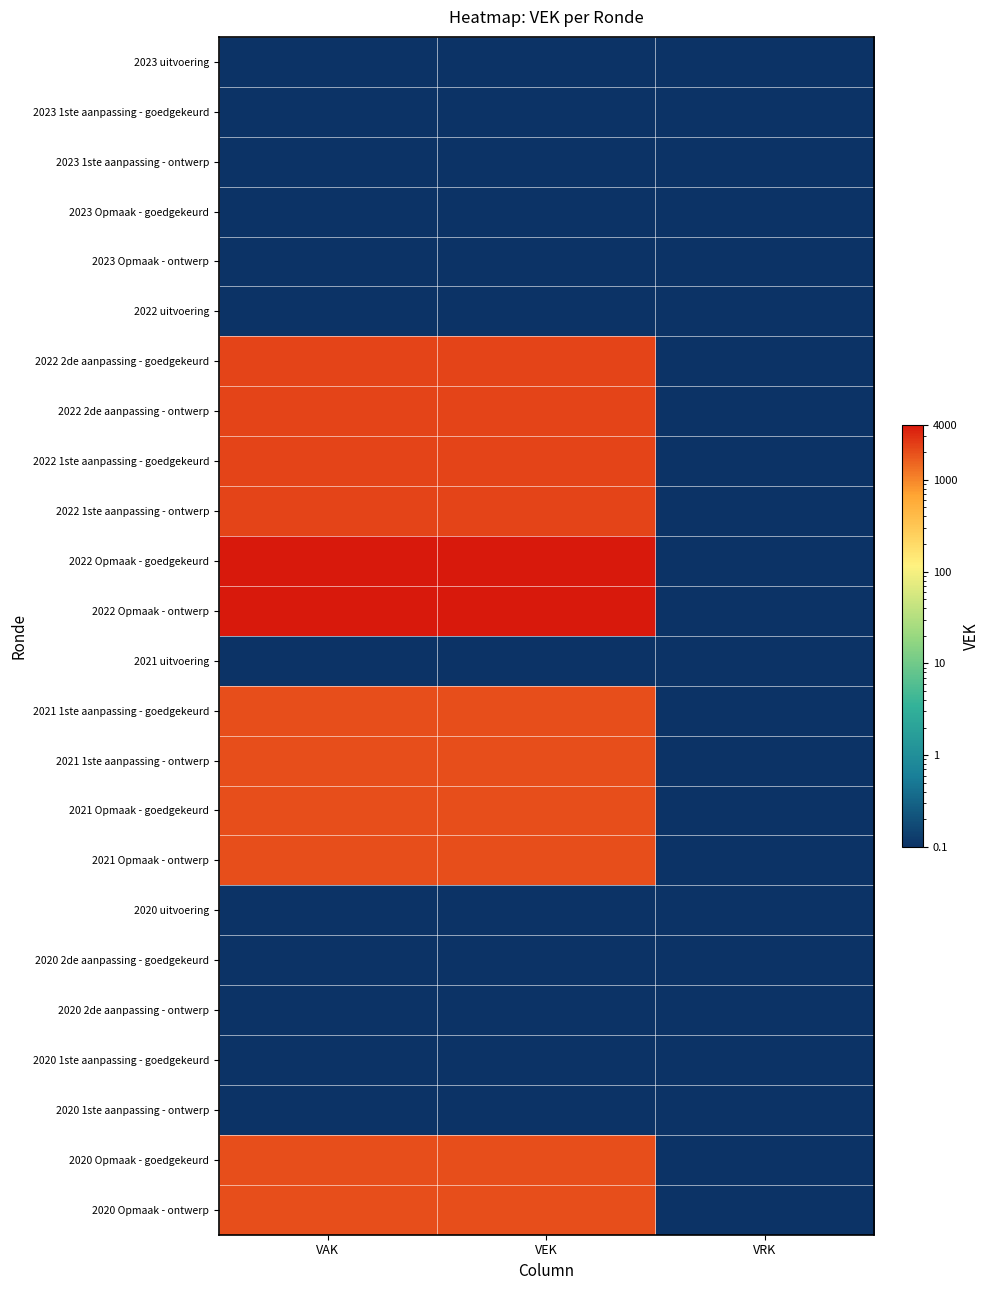

At how many categories does at least one series exceed 1813?

2